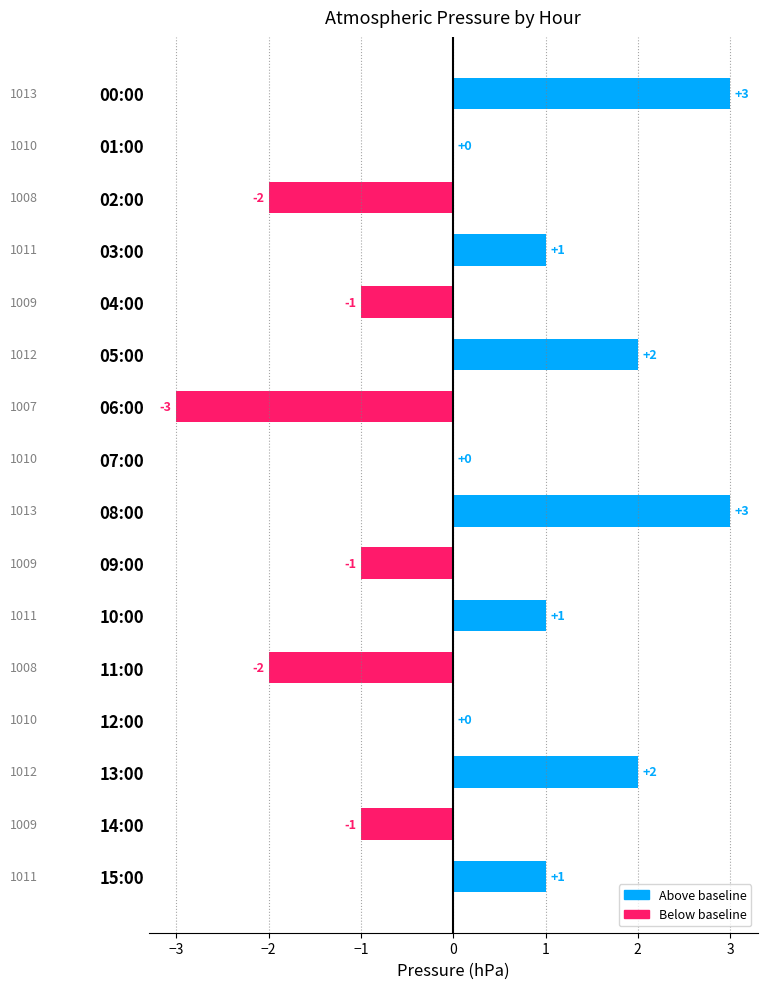

How many values are between -1 and 2?

11